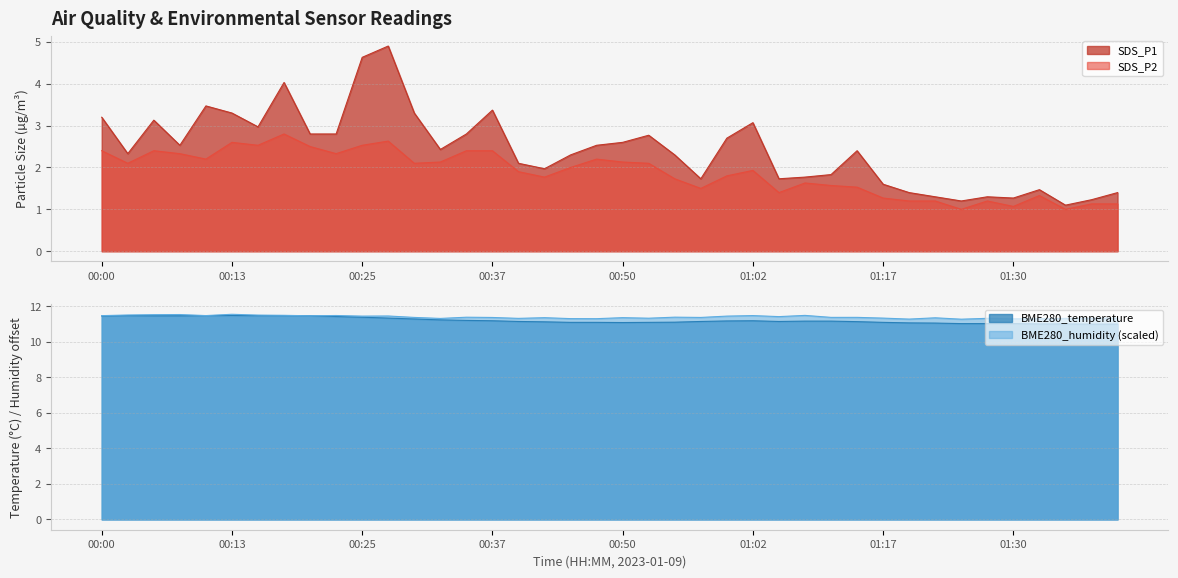

Is it true that SDS_P1 equals 2.0 at 01:30?

False